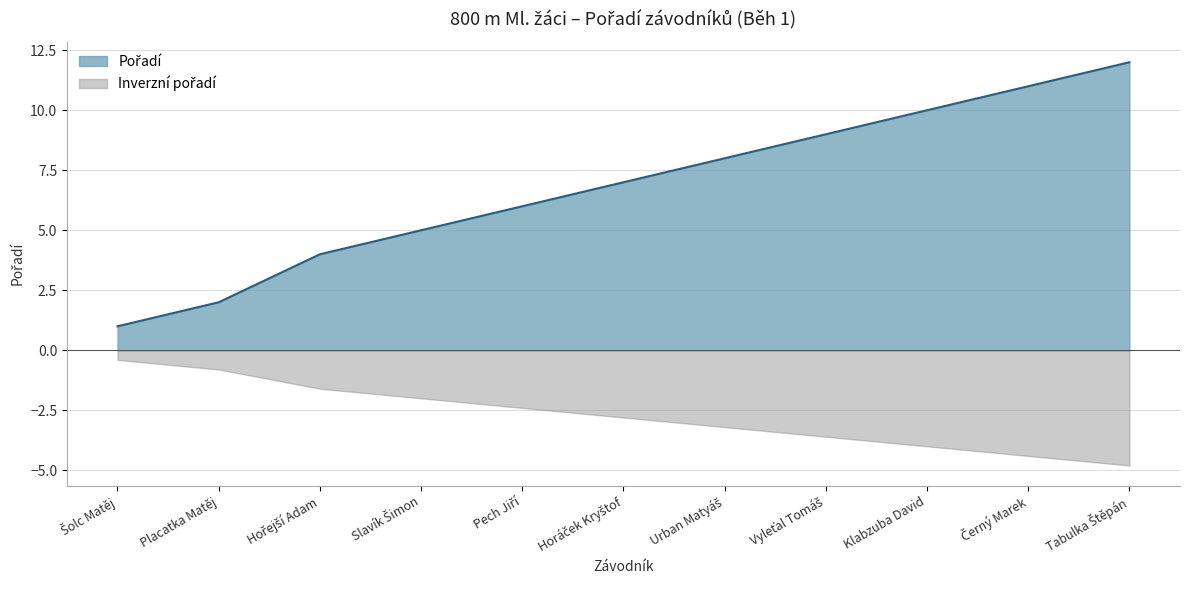

The value at Klabzuba David is 10. True or false?

True